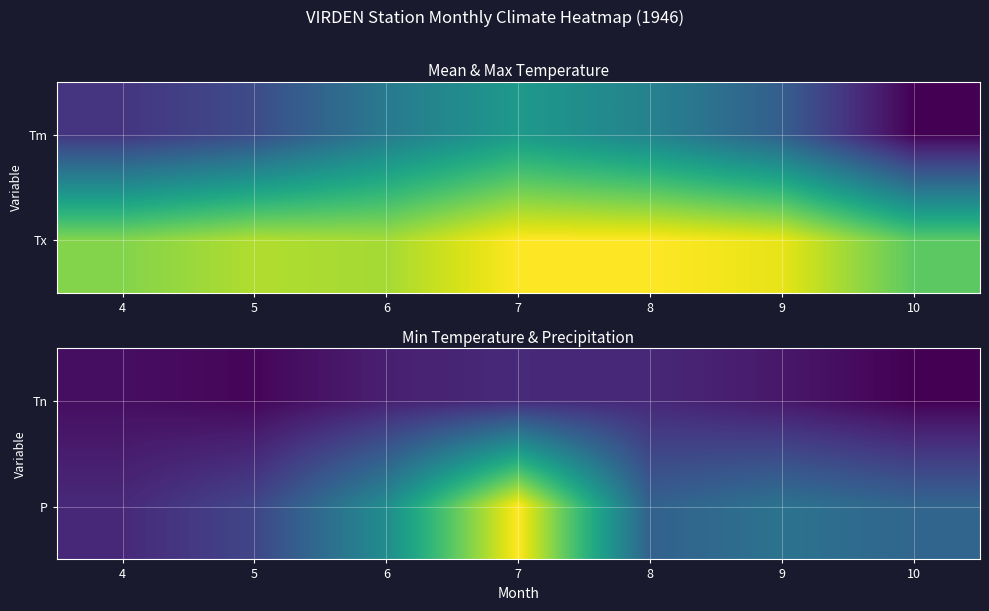

Rank the categories by Tn value from lowest to highest.

10, 5, 4, 9, 6, 8, 7